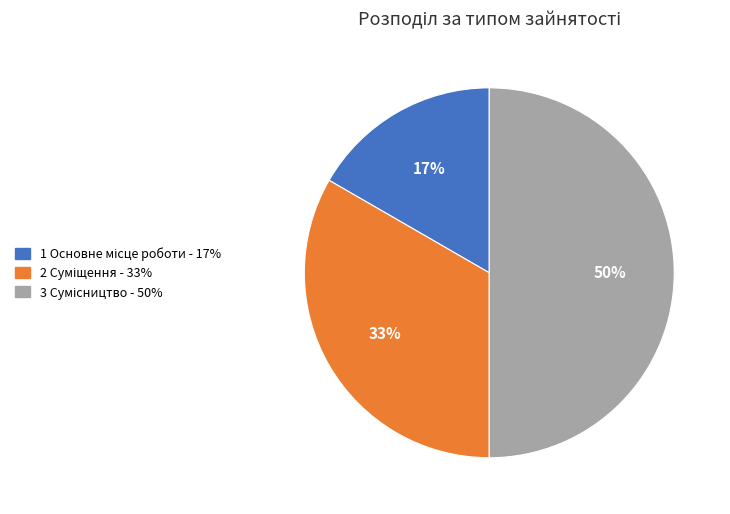

To the nearest percent, what is the average slice percentage?

33%